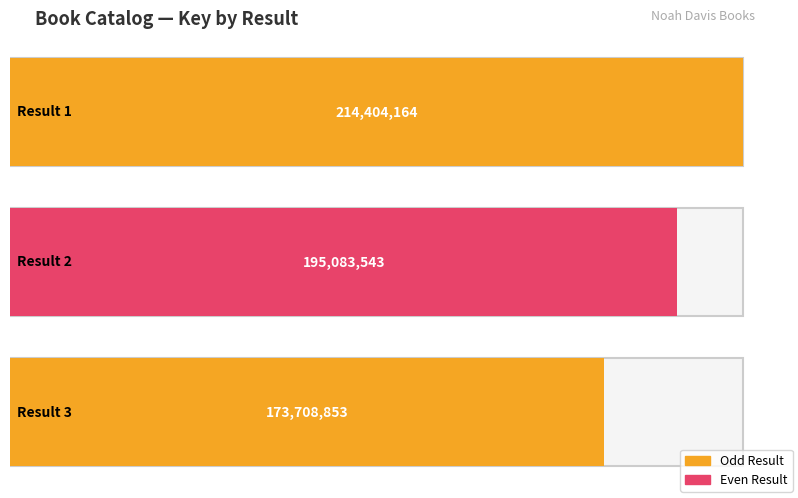

How many data points does each series have?

3